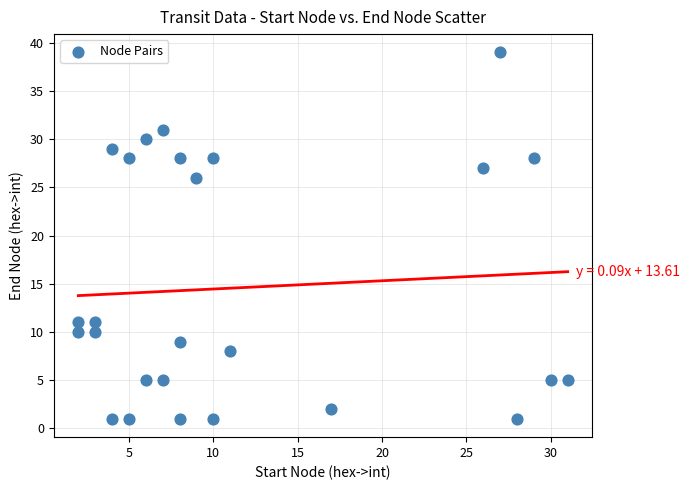

What Y value in the scatter plot is closest to 20?

26